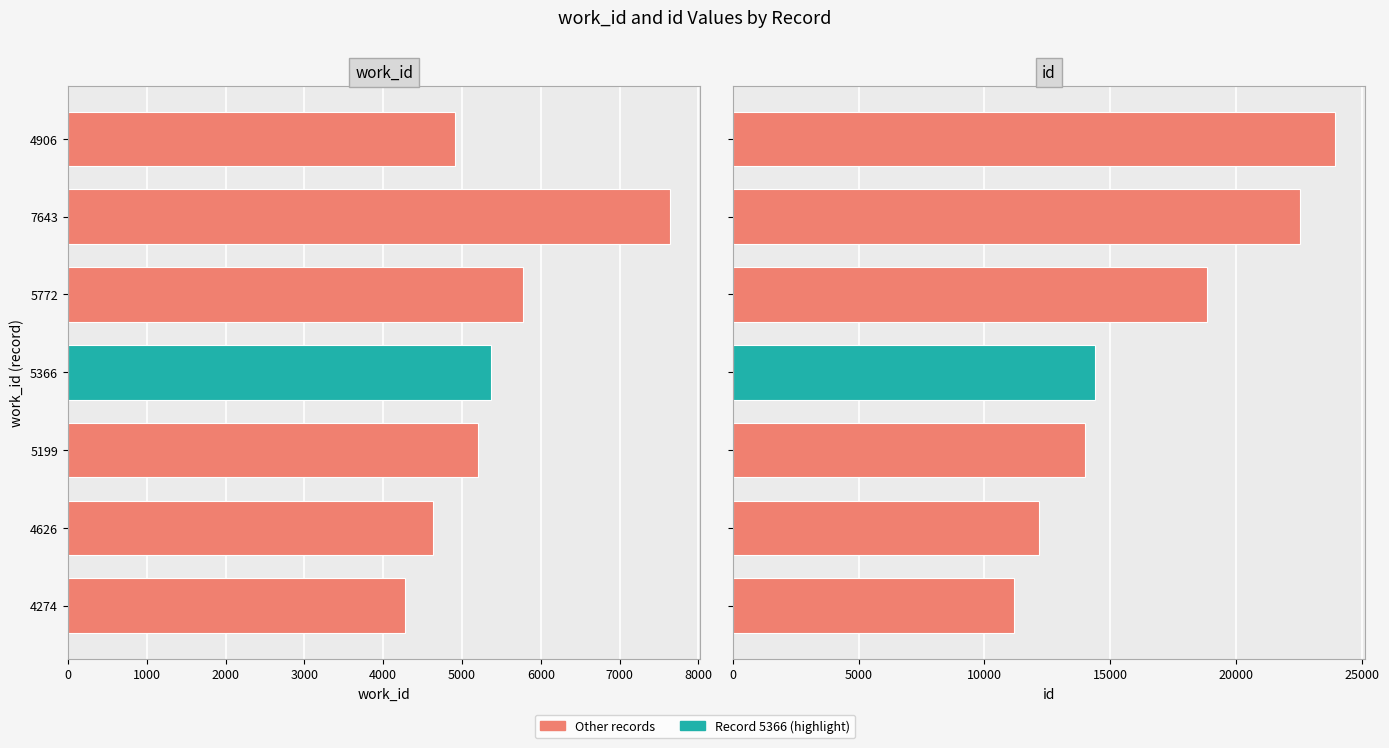

How many data points are above 18867?

2